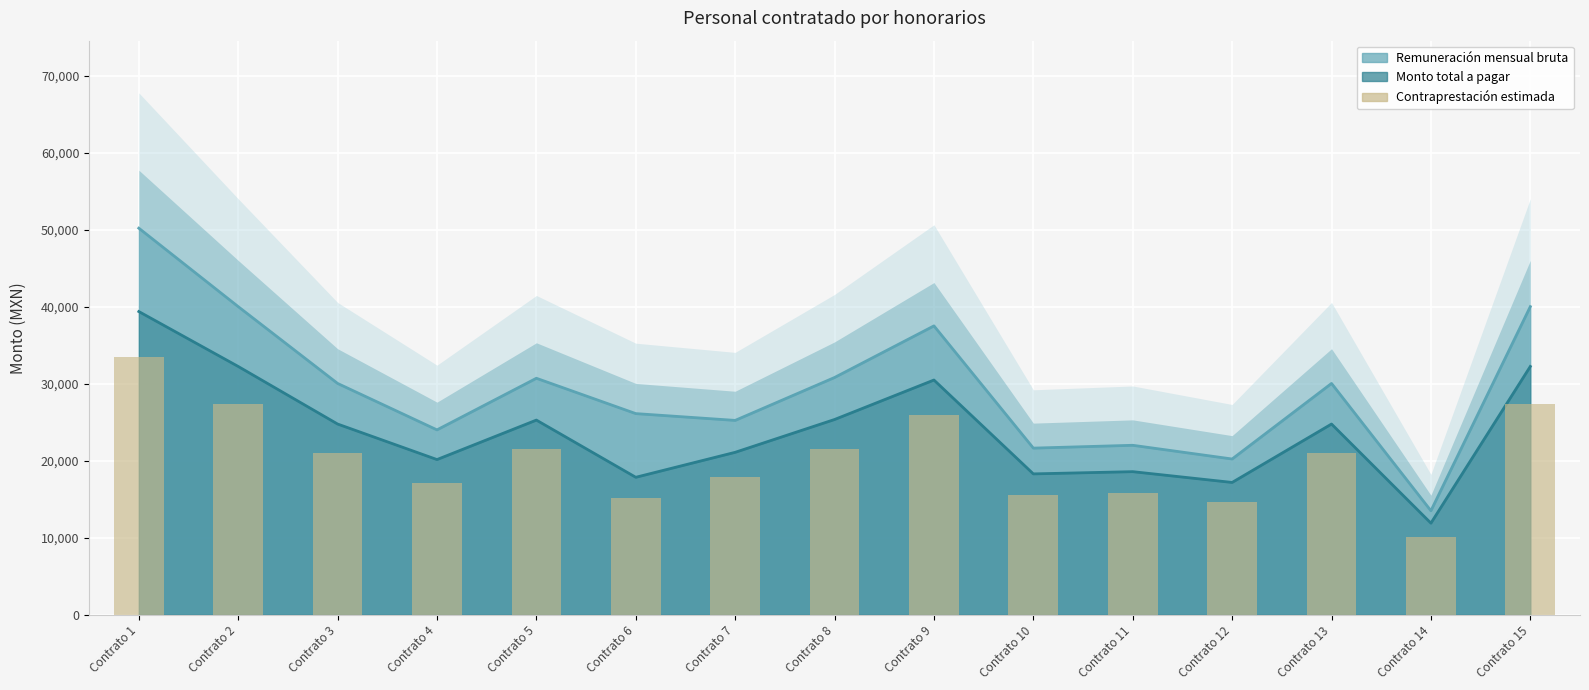

At Contrato 13, list the series in order from smallest to largest.

Contraprestación estimada, Monto total a pagar, Remuneración mensual bruta